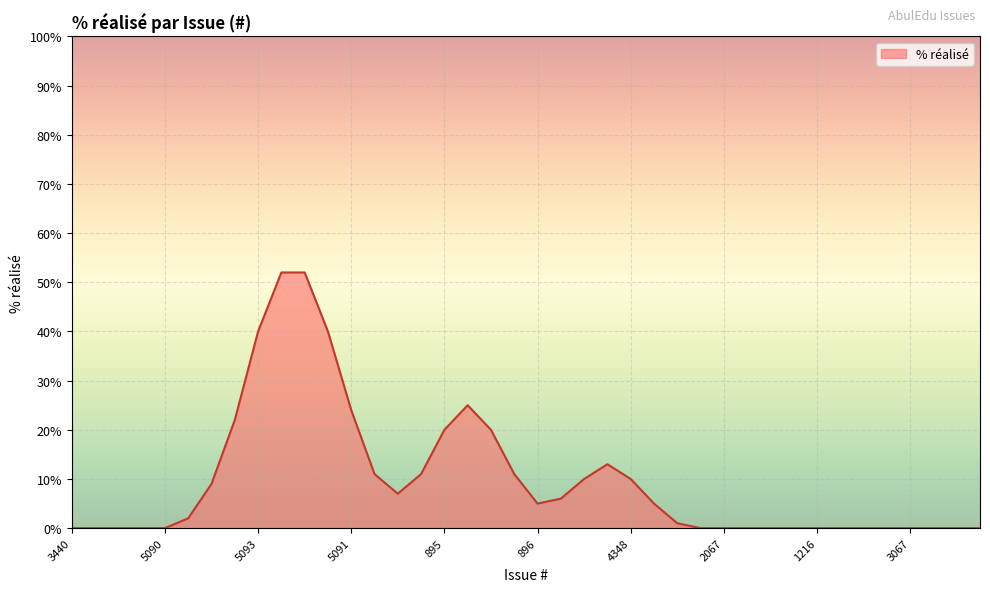

How many lines are shown in the chart?

1